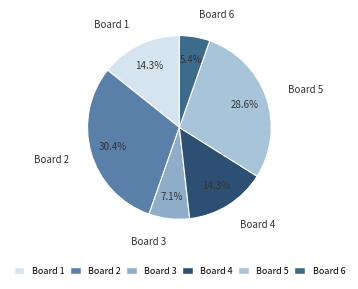

Which slice is the smallest?

Board 6